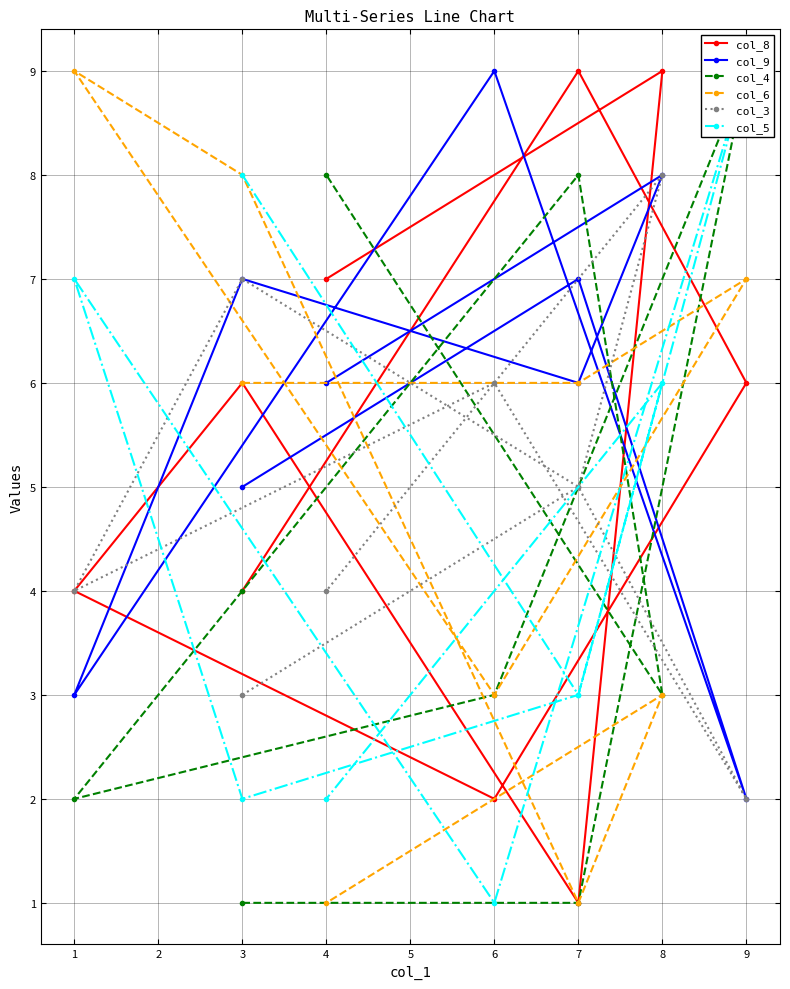

Which series has the largest total across all categories?

col_9